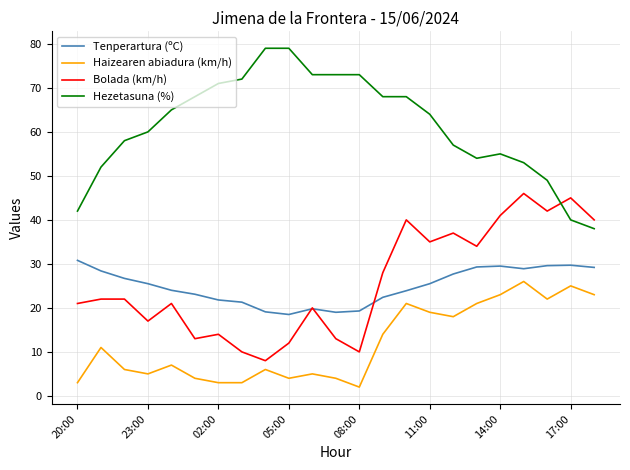

List the series in order of their peak value, highest first.

Hezetasuna (%), Bolada (km/h), Tenperartura (ºC), Haizearen abiadura (km/h)